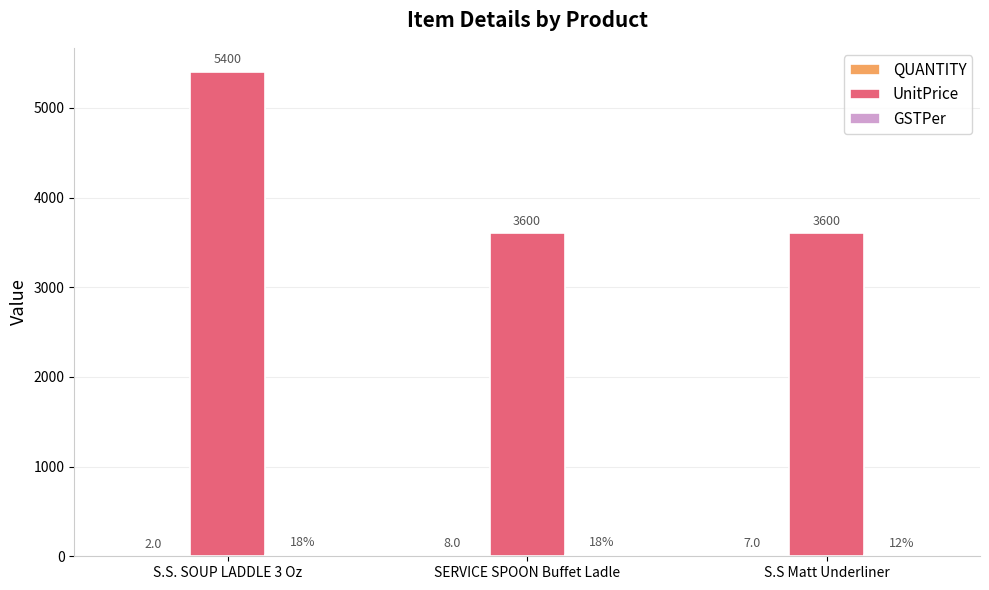

The value of UnitPrice at S.S. SOUP LADDLE 3 Oz is 5400. True or false?

True